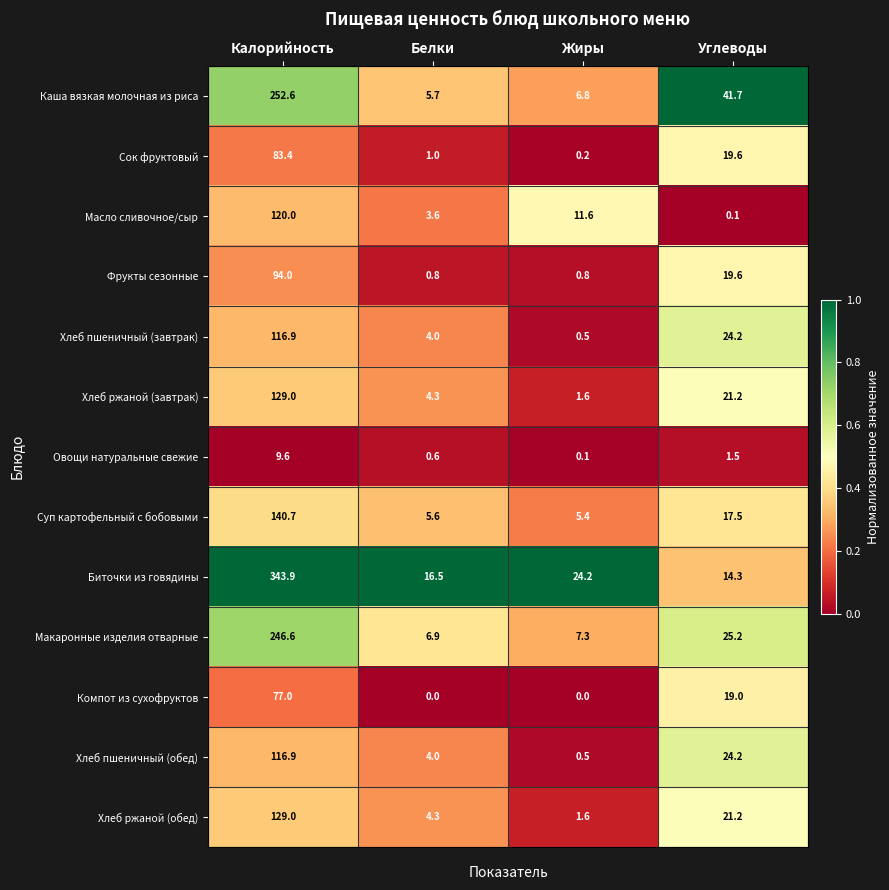

Which series has the largest range (max minus min)?

Биточки из говядины